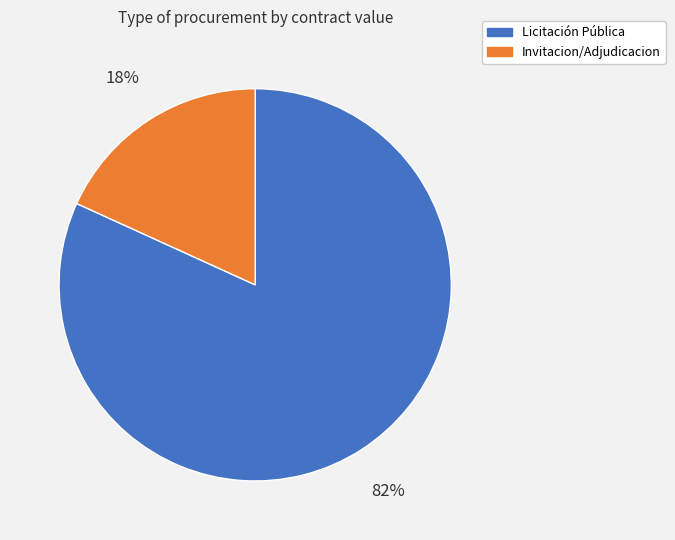

To the nearest percent, what is the difference between the largest and smallest slice percentages?

64%